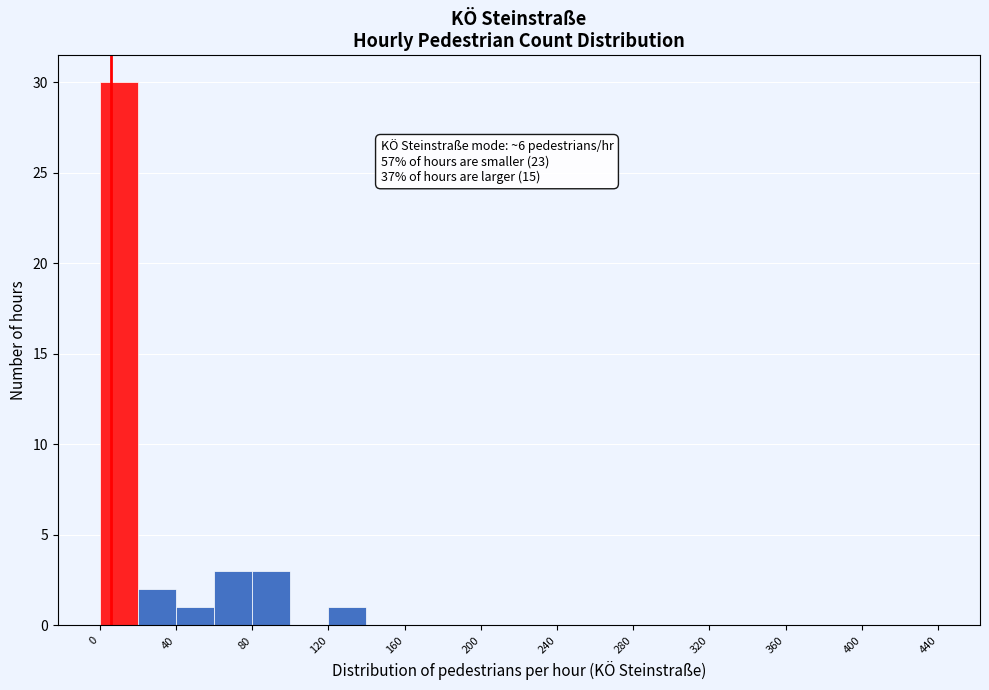

Over which range of the x-axis is the bar tallest?

0 to 20